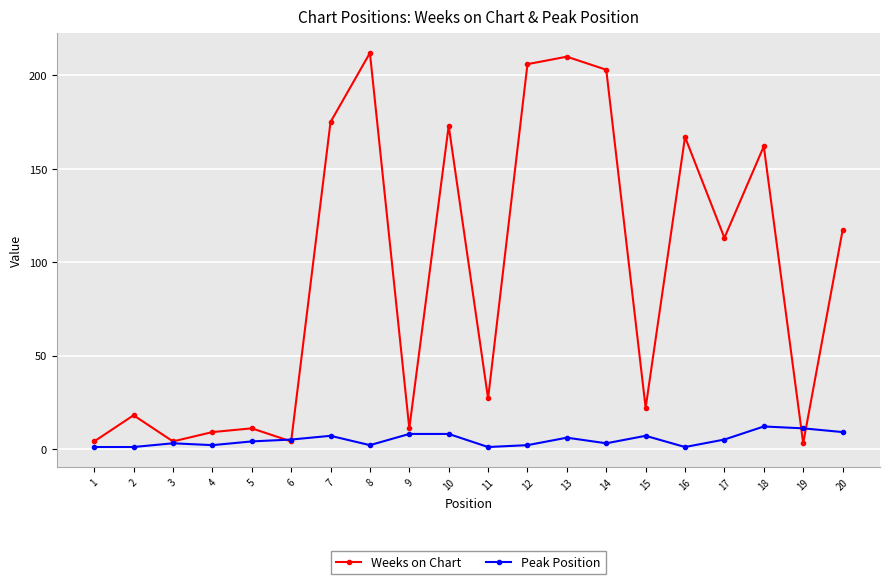

List the series in order of their peak value, lowest first.

Peak Position, Weeks on Chart